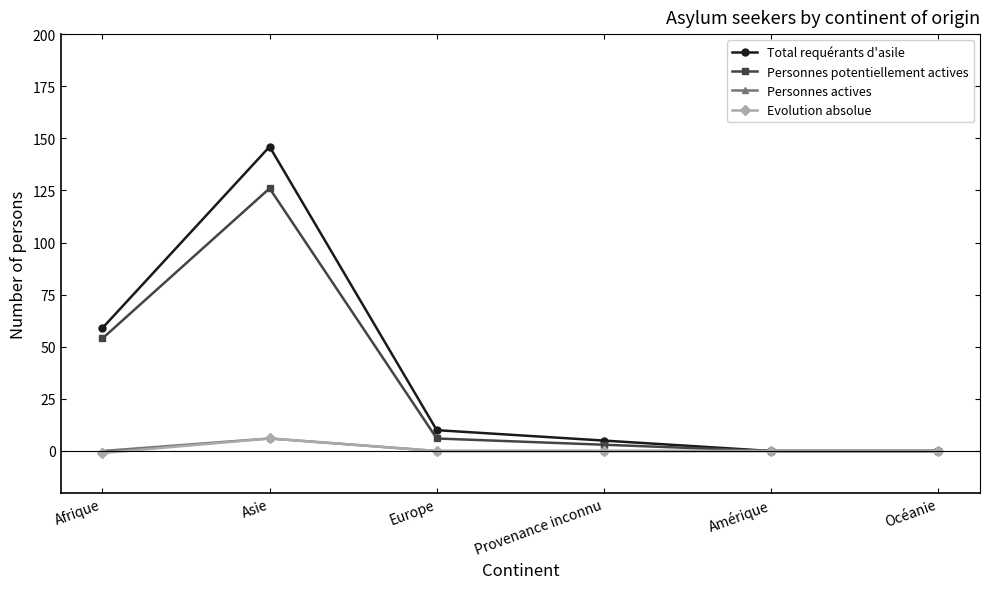

How many lines are shown in the chart?

4